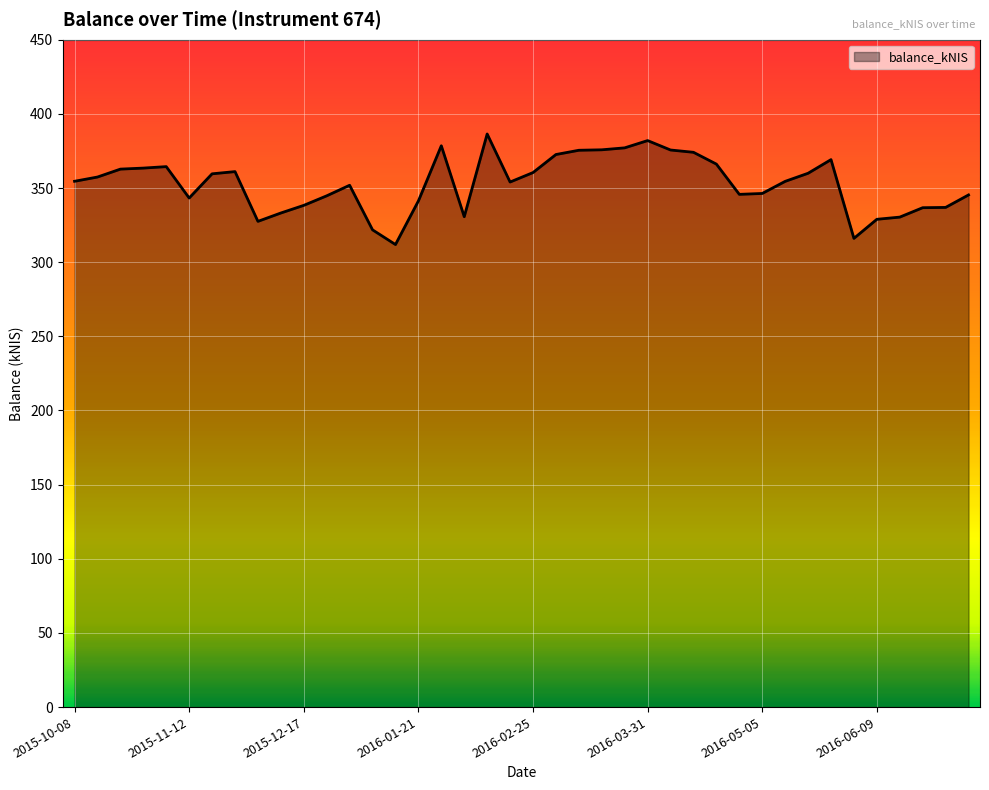

What is the minimum value shown in the chart?

311.9